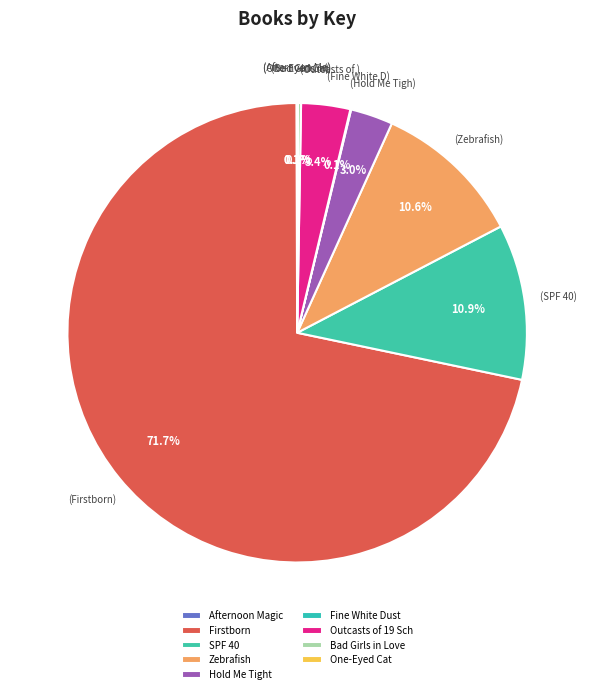

What is the change in value from Firstborn to Fine White Dust?

-433808237